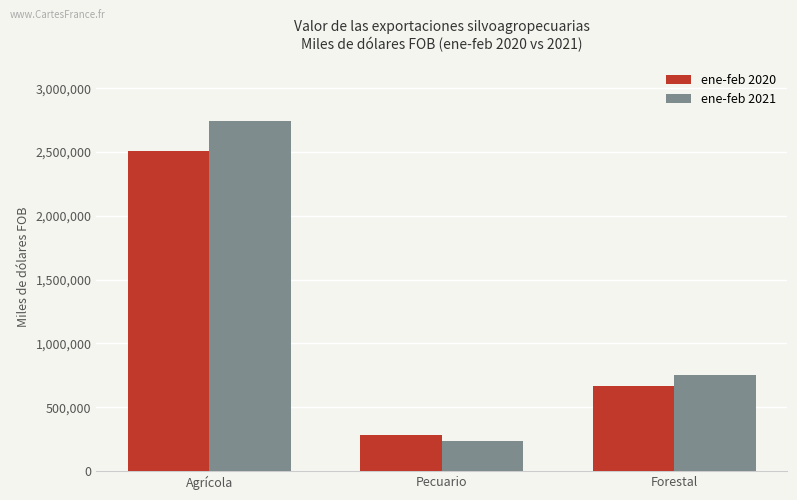

At how many categories does at least one series exceed 2590460?

1